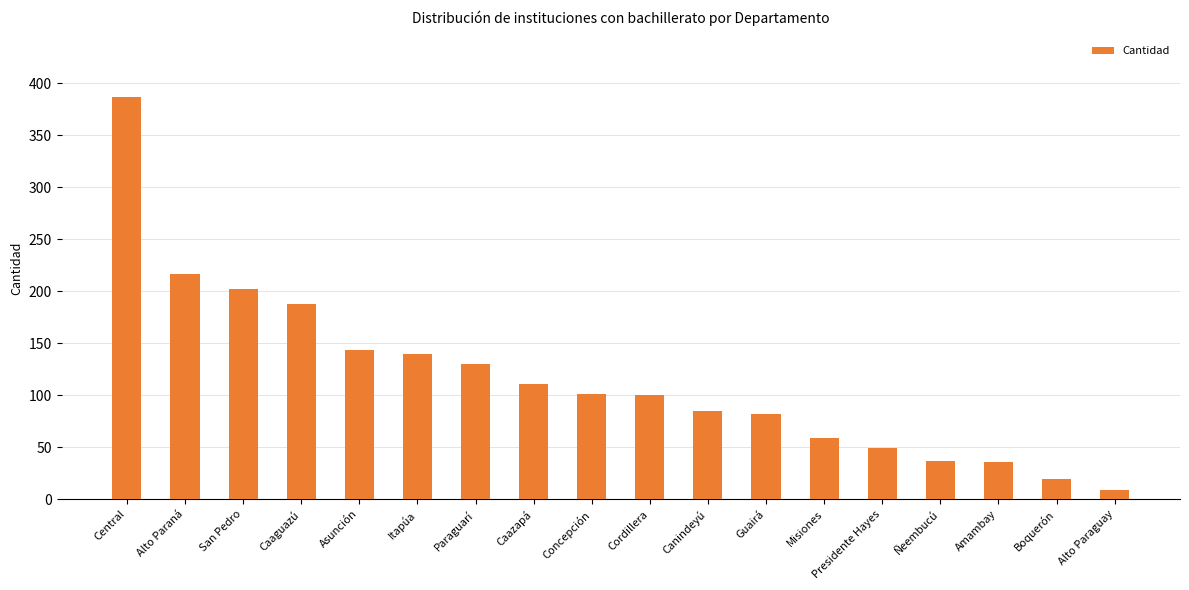

Does the chart contain stacked bars?

No